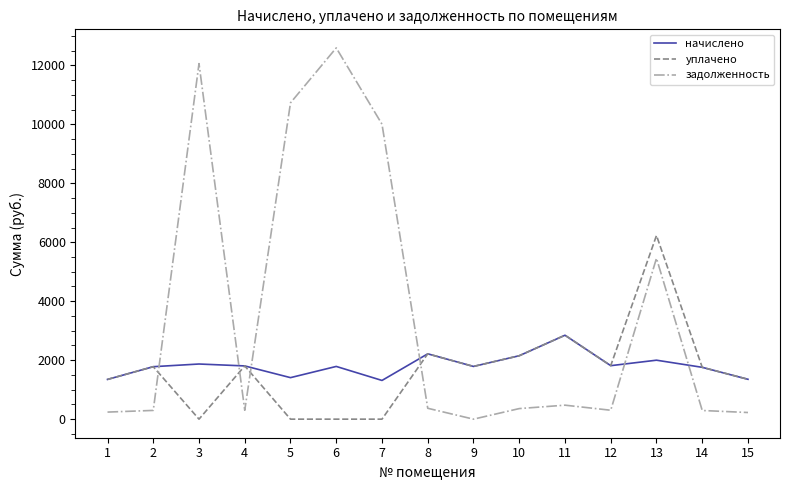

What is the sum of the начислено values at 13 and 10?

4151.5